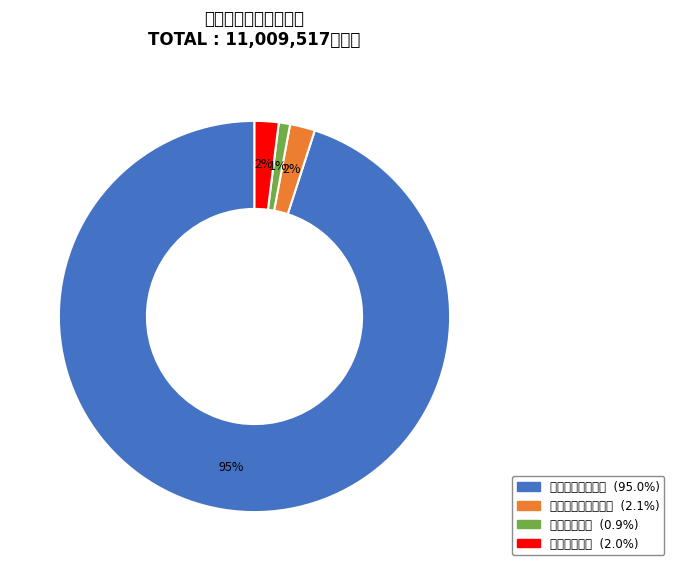

The 住房保障支出 slice represents 14% of the pie. True or false?

False